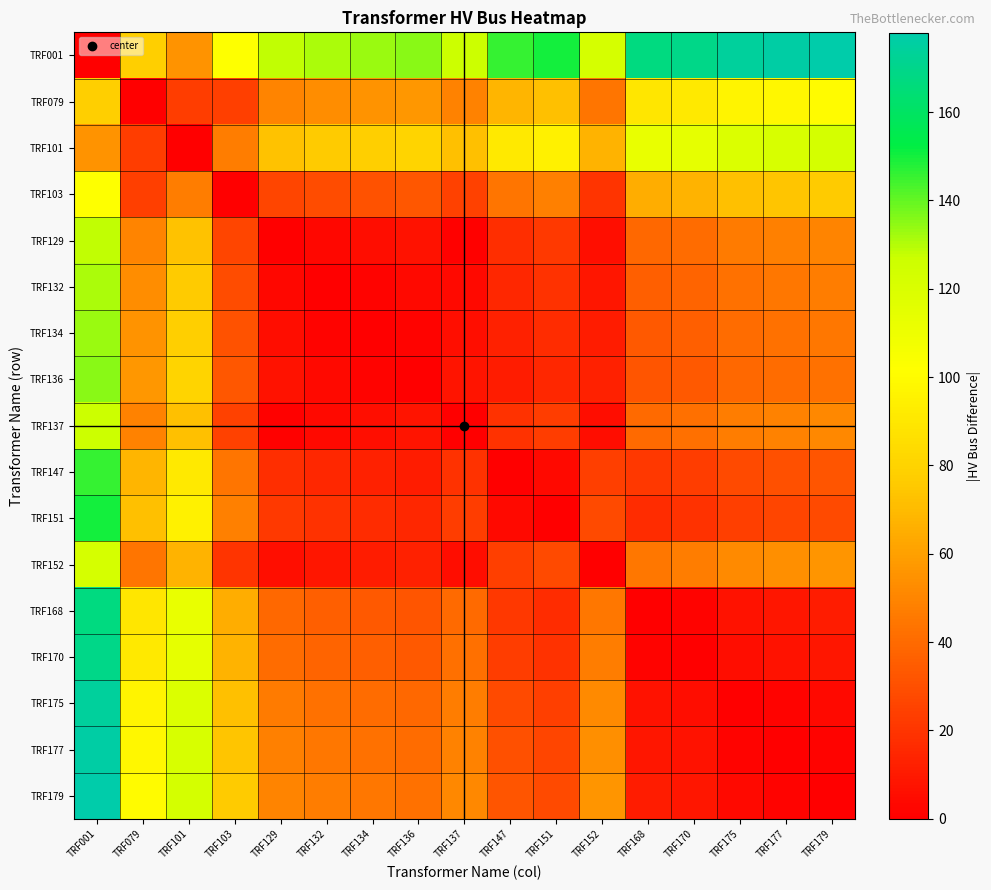

Reading right to left, extract all data points from this chart.

TRF001: TRF179=178	TRF177=176	TRF175=174	TRF170=169	TRF168=167	TRF152=122	TRF151=150	TRF147=146	TRF137=127	TRF136=135	TRF134=133	TRF132=131	TRF129=128	TRF103=102	TRF101=55	TRF079=78	TRF001=0
TRF079: TRF179=100	TRF177=98	TRF175=96	TRF170=91	TRF168=89	TRF152=44	TRF151=72	TRF147=68	TRF137=49	TRF136=57	TRF134=55	TRF132=53	TRF129=50	TRF103=24	TRF101=23	TRF079=0	TRF001=78
TRF101: TRF179=123	TRF177=121	TRF175=119	TRF170=114	TRF168=112	TRF152=67	TRF151=95	TRF147=91	TRF137=72	TRF136=80	TRF134=78	TRF132=76	TRF129=73	TRF103=47	TRF101=0	TRF079=23	TRF001=55
TRF103: TRF179=76	TRF177=74	TRF175=72	TRF170=67	TRF168=65	TRF152=20	TRF151=48	TRF147=44	TRF137=25	TRF136=33	TRF134=31	TRF132=29	TRF129=26	TRF103=0	TRF101=47	TRF079=24	TRF001=102
TRF129: TRF179=50	TRF177=48	TRF175=46	TRF170=41	TRF168=39	TRF152=6	TRF151=22	TRF147=18	TRF137=1	TRF136=7	TRF134=5	TRF132=3	TRF129=0	TRF103=26	TRF101=73	TRF079=50	TRF001=128
TRF132: TRF179=47	TRF177=45	TRF175=43	TRF170=38	TRF168=36	TRF152=9	TRF151=19	TRF147=15	TRF137=4	TRF136=4	TRF134=2	TRF132=0	TRF129=3	TRF103=29	TRF101=76	TRF079=53	TRF001=131
TRF134: TRF179=45	TRF177=43	TRF175=41	TRF170=36	TRF168=34	TRF152=11	TRF151=17	TRF147=13	TRF137=6	TRF136=2	TRF134=0	TRF132=2	TRF129=5	TRF103=31	TRF101=78	TRF079=55	TRF001=133
TRF136: TRF179=43	TRF177=41	TRF175=39	TRF170=34	TRF168=32	TRF152=13	TRF151=15	TRF147=11	TRF137=8	TRF136=0	TRF134=2	TRF132=4	TRF129=7	TRF103=33	TRF101=80	TRF079=57	TRF001=135
TRF137: TRF179=51	TRF177=49	TRF175=47	TRF170=42	TRF168=40	TRF152=5	TRF151=23	TRF147=19	TRF137=0	TRF136=8	TRF134=6	TRF132=4	TRF129=1	TRF103=25	TRF101=72	TRF079=49	TRF001=127
TRF147: TRF179=32	TRF177=30	TRF175=28	TRF170=23	TRF168=21	TRF152=24	TRF151=4	TRF147=0	TRF137=19	TRF136=11	TRF134=13	TRF132=15	TRF129=18	TRF103=44	TRF101=91	TRF079=68	TRF001=146
TRF151: TRF179=28	TRF177=26	TRF175=24	TRF170=19	TRF168=17	TRF152=28	TRF151=0	TRF147=4	TRF137=23	TRF136=15	TRF134=17	TRF132=19	TRF129=22	TRF103=48	TRF101=95	TRF079=72	TRF001=150
TRF152: TRF179=56	TRF177=54	TRF175=52	TRF170=47	TRF168=45	TRF152=0	TRF151=28	TRF147=24	TRF137=5	TRF136=13	TRF134=11	TRF132=9	TRF129=6	TRF103=20	TRF101=67	TRF079=44	TRF001=122
TRF168: TRF179=11	TRF177=9	TRF175=7	TRF170=2	TRF168=0	TRF152=45	TRF151=17	TRF147=21	TRF137=40	TRF136=32	TRF134=34	TRF132=36	TRF129=39	TRF103=65	TRF101=112	TRF079=89	TRF001=167
TRF170: TRF179=9	TRF177=7	TRF175=5	TRF170=0	TRF168=2	TRF152=47	TRF151=19	TRF147=23	TRF137=42	TRF136=34	TRF134=36	TRF132=38	TRF129=41	TRF103=67	TRF101=114	TRF079=91	TRF001=169
TRF175: TRF179=4	TRF177=2	TRF175=0	TRF170=5	TRF168=7	TRF152=52	TRF151=24	TRF147=28	TRF137=47	TRF136=39	TRF134=41	TRF132=43	TRF129=46	TRF103=72	TRF101=119	TRF079=96	TRF001=174
TRF177: TRF179=2	TRF177=0	TRF175=2	TRF170=7	TRF168=9	TRF152=54	TRF151=26	TRF147=30	TRF137=49	TRF136=41	TRF134=43	TRF132=45	TRF129=48	TRF103=74	TRF101=121	TRF079=98	TRF001=176
TRF179: TRF179=0	TRF177=2	TRF175=4	TRF170=9	TRF168=11	TRF152=56	TRF151=28	TRF147=32	TRF137=51	TRF136=43	TRF134=45	TRF132=47	TRF129=50	TRF103=76	TRF101=123	TRF079=100	TRF001=178